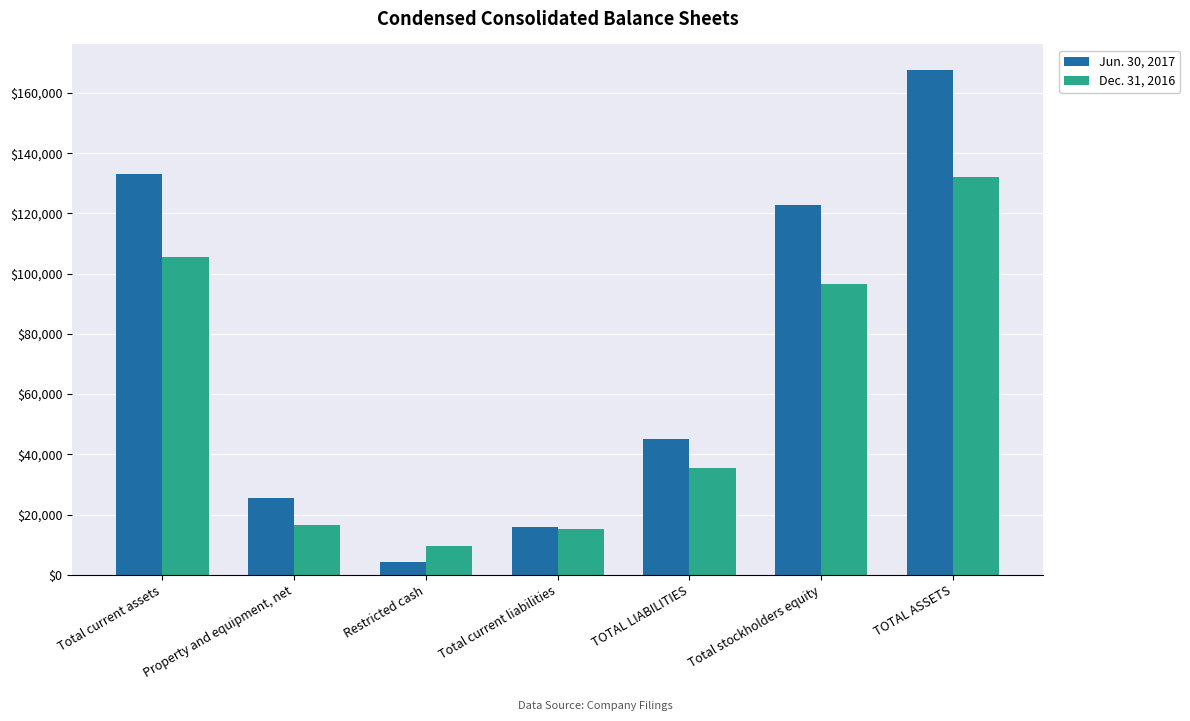

Which series has the largest range (max minus min)?

Jun. 30, 2017